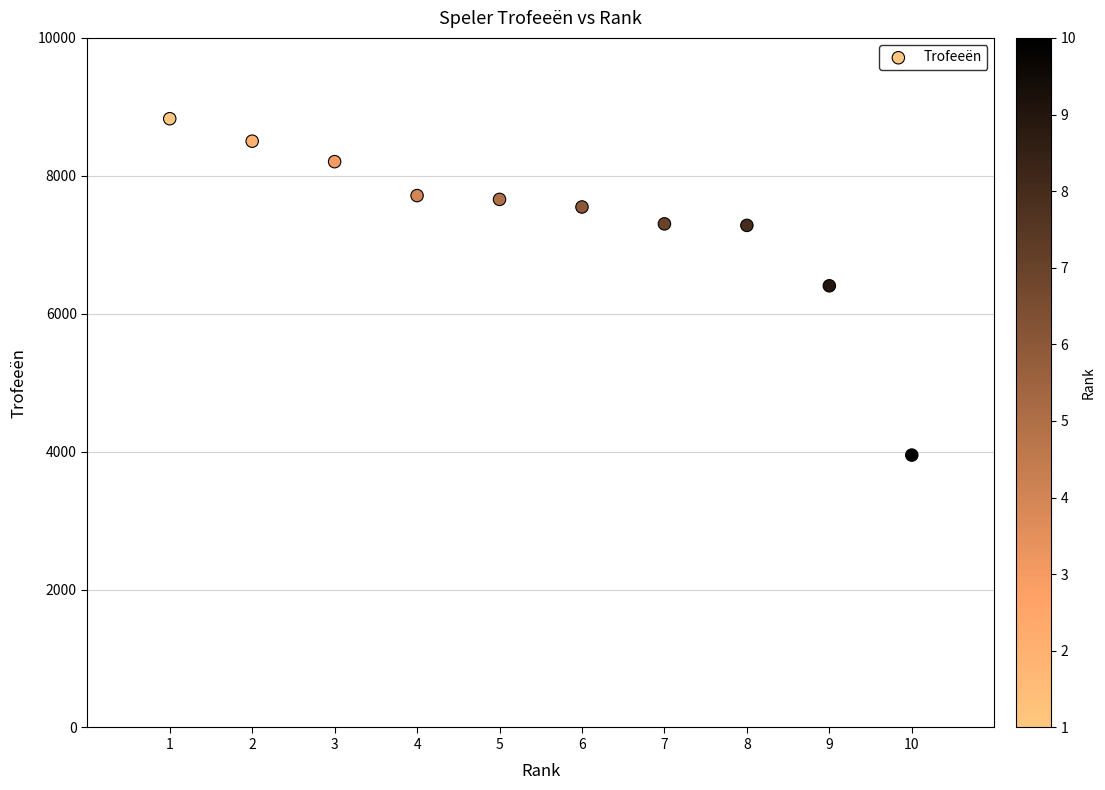

What is the range of X values (max minus min)?

9